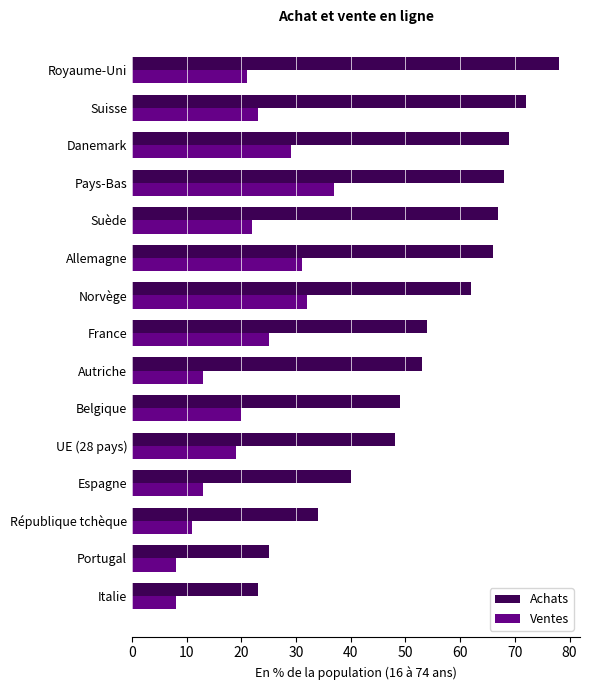

At how many categories does at least one series exceed 21?

15